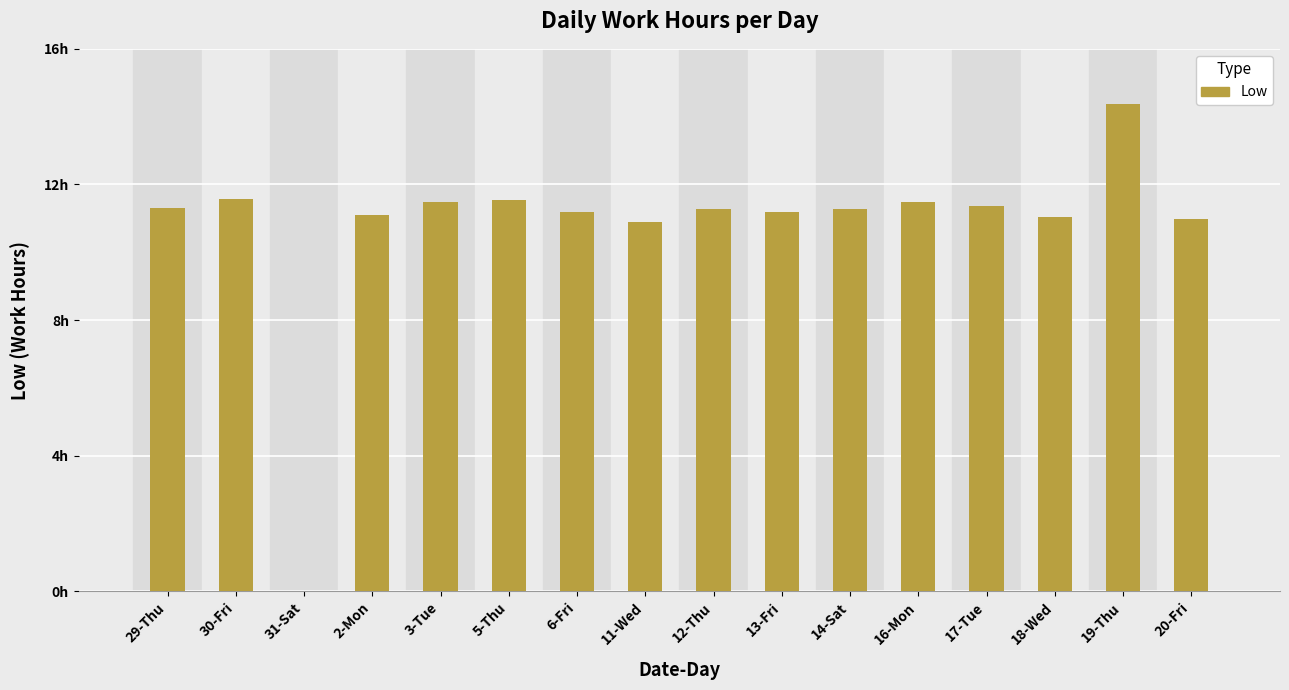

What is the greatest value displayed?

14.4